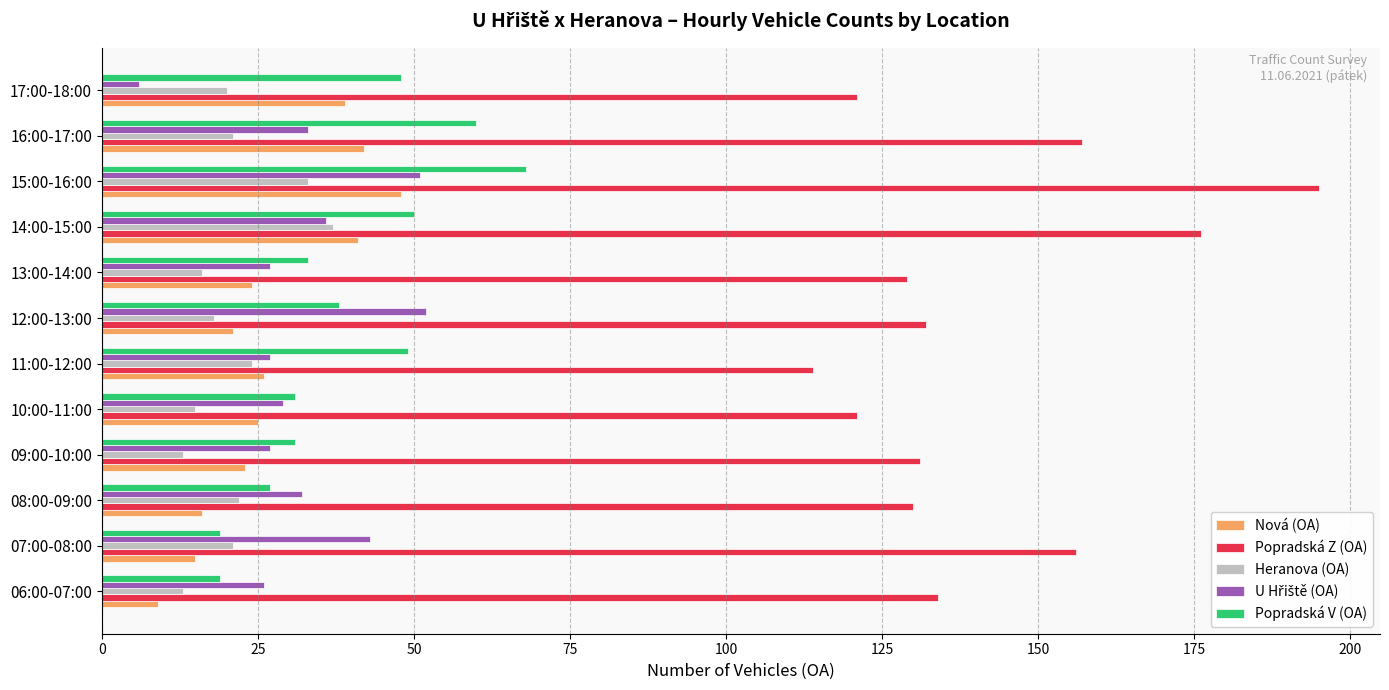

Which series has the largest total across all categories?

Popradská Z (OA)